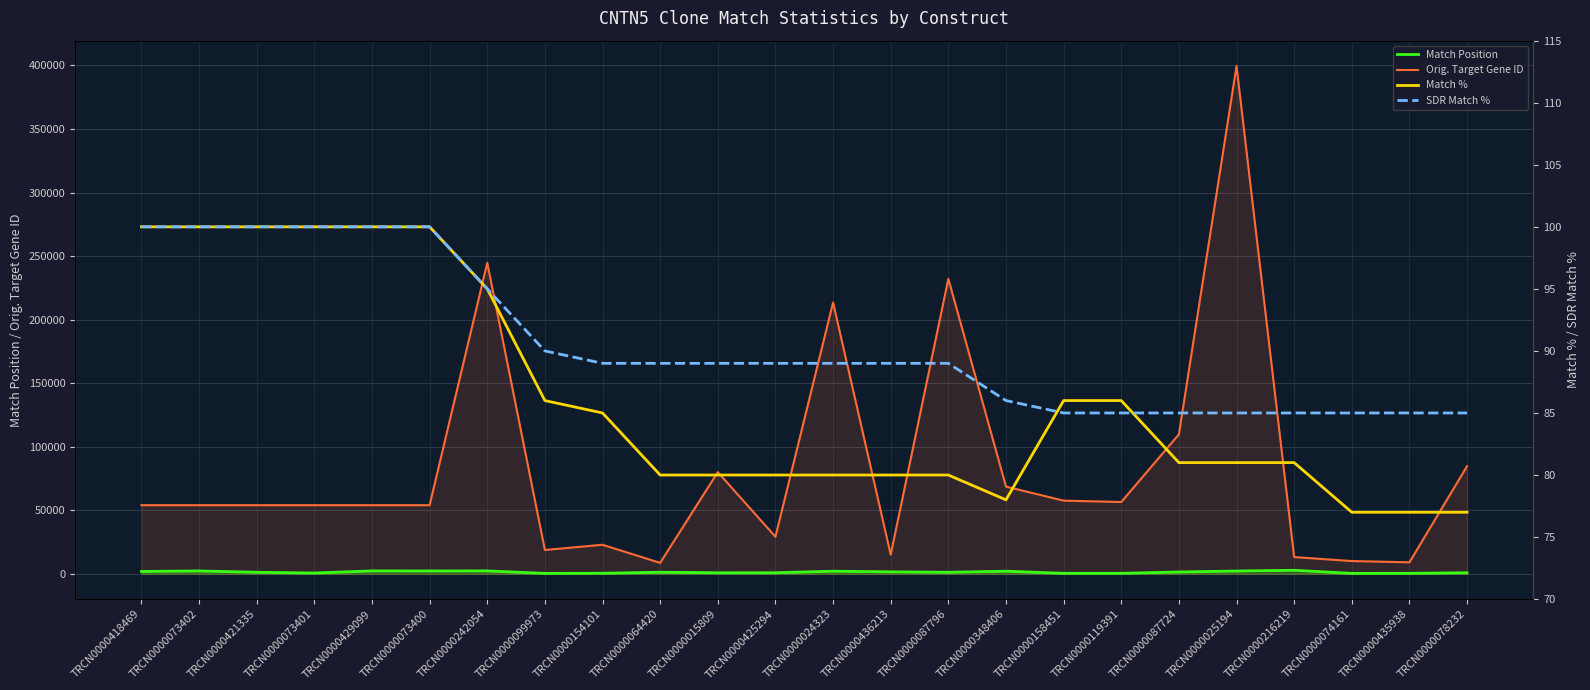

Is it true that Match Position equals 1992 at TRCN0000024323?

True